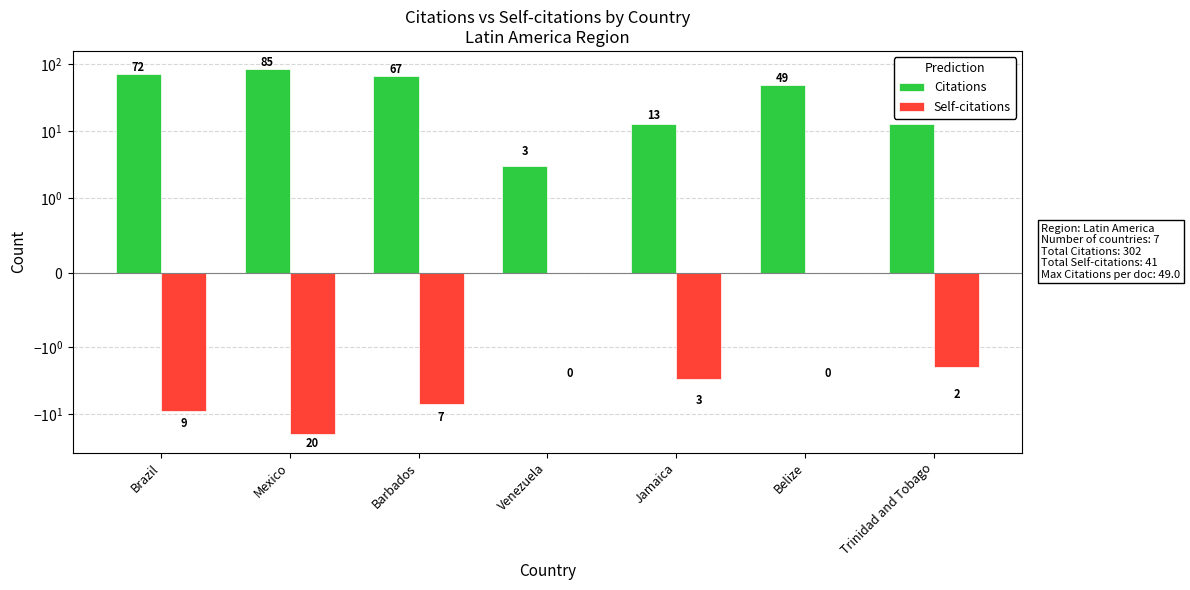

What is the label of the 6th bar from the right?

Mexico